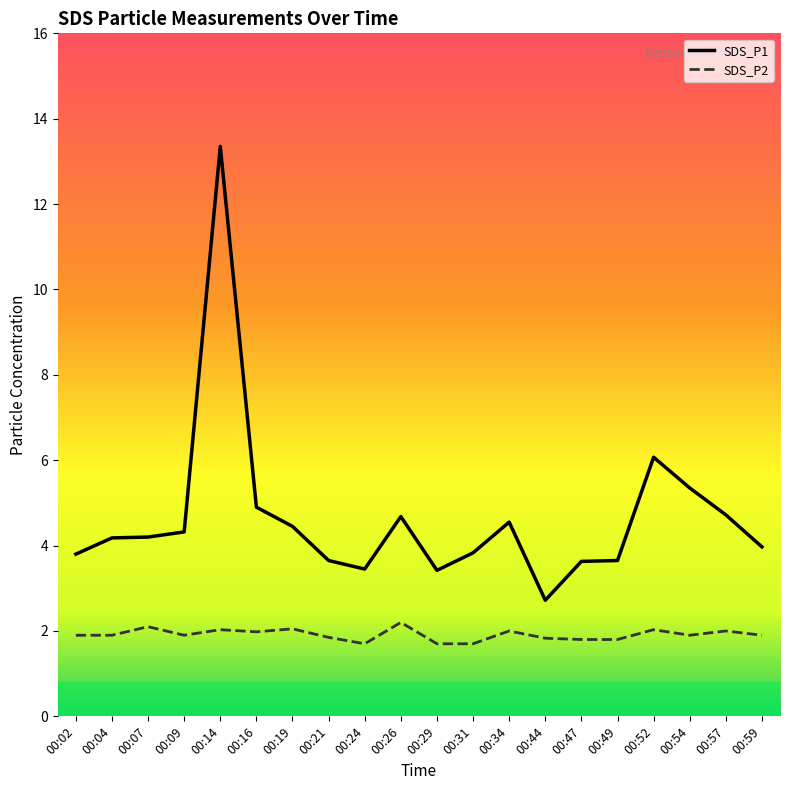

True or false: SDS_P2 and SDS_P1 cross at least once.

False